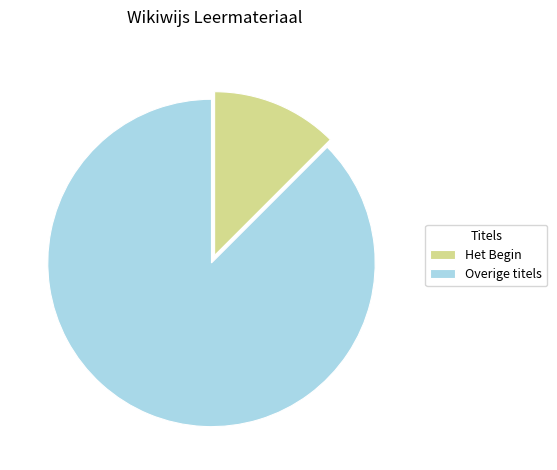

Which has a higher value, Het Begin or Overige titels?

Overige titels